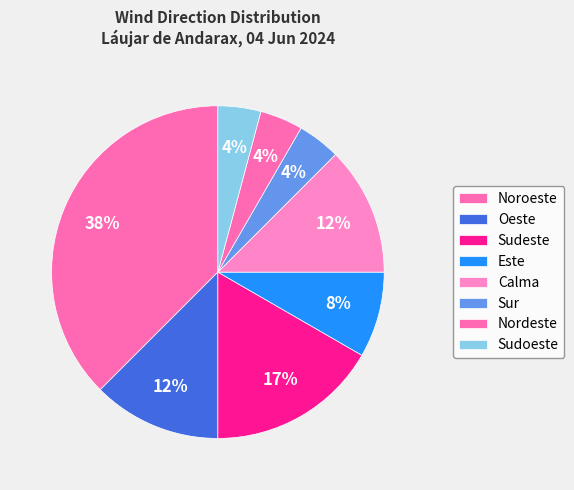

To the nearest percent, what is the difference between the Sur and Este slice percentages?

4%